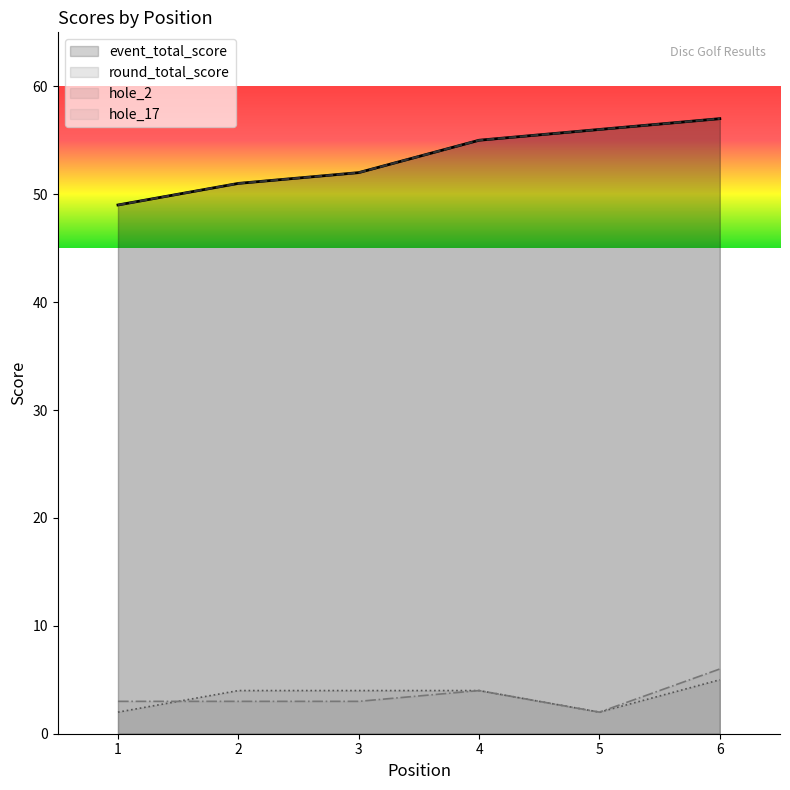

The value of hole_17 at 2 is 3. True or false?

True